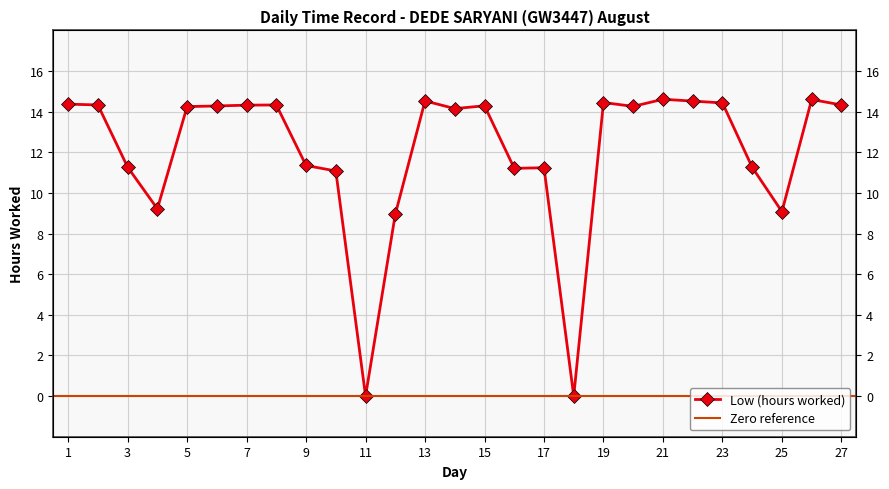

Reading left to right, list all the values displayed in this chart.

1=14.4	2=14.3	3=11.3	4=9.2	5=14.2	6=14.3	7=14.3	8=14.3	9=11.3	10=11.1	11=0.0	12=8.9	13=14.5	14=14.2	15=14.3	16=11.2	17=11.2	18=0.0	19=14.4	20=14.3	21=14.6	22=14.5	23=14.4	24=11.3	25=9.1	26=14.6	27=14.3